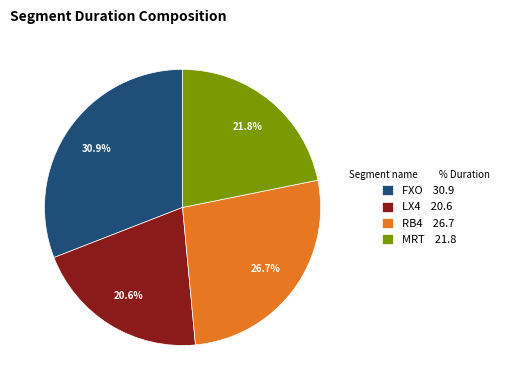

To the nearest percent, what is the difference between the largest and smallest slice percentages?

10%